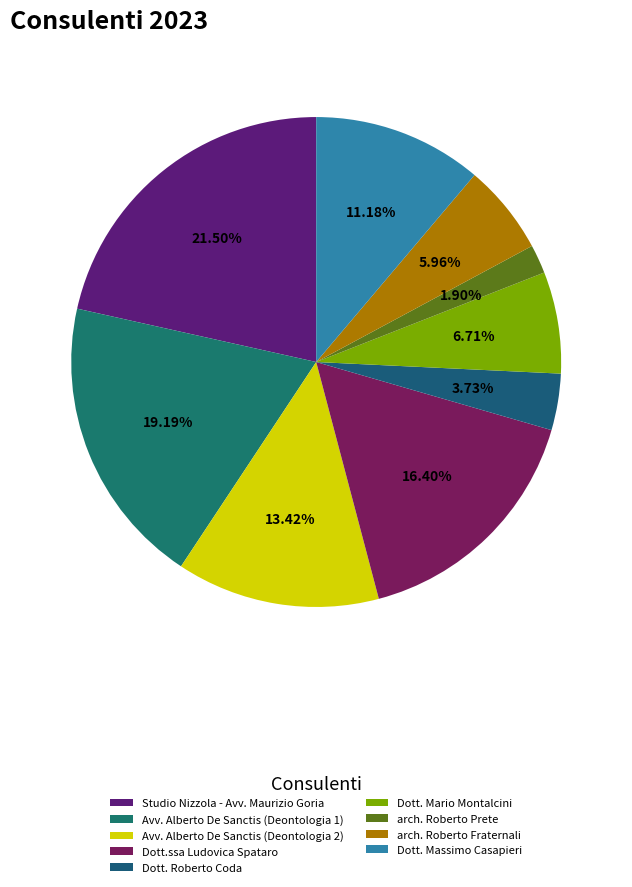

Which slice is the largest?

Studio Nizzola - Avv. Maurizio Goria